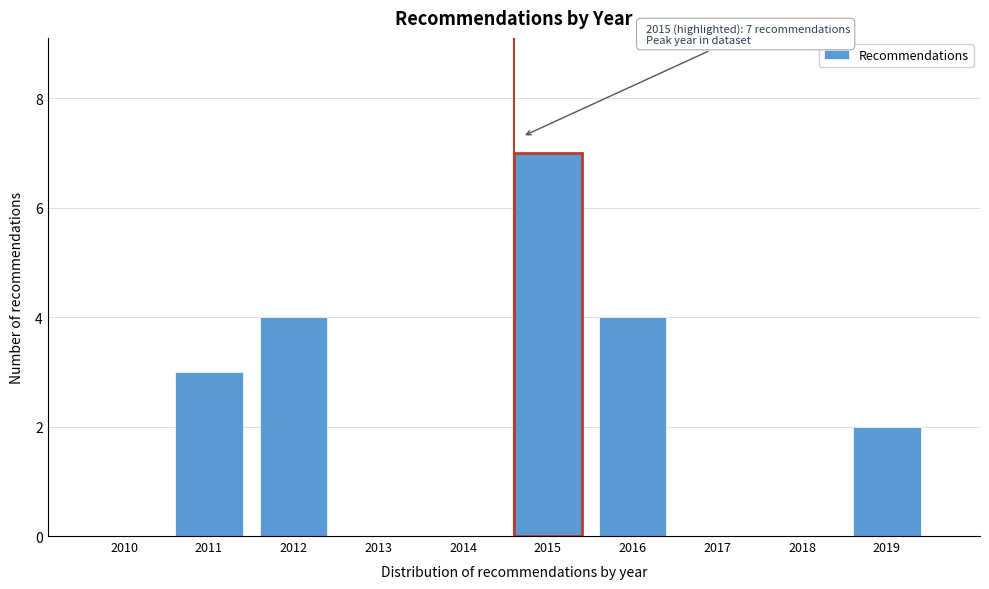

Reading left to right, list all the values displayed in this chart.

2010=0	2011=3	2012=4	2013=0	2014=0	2015=7	2016=4	2017=0	2018=0	2019=2